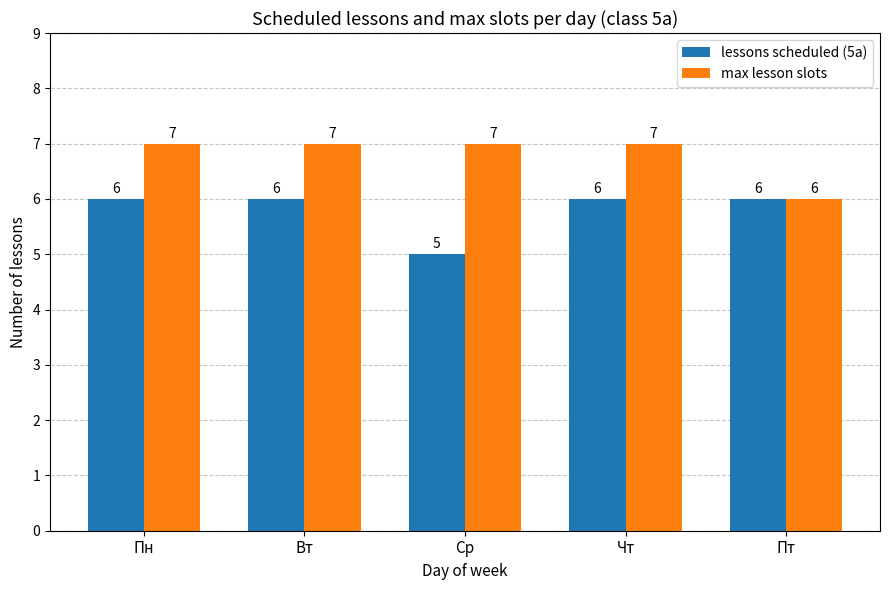

Are the bars horizontal?

No